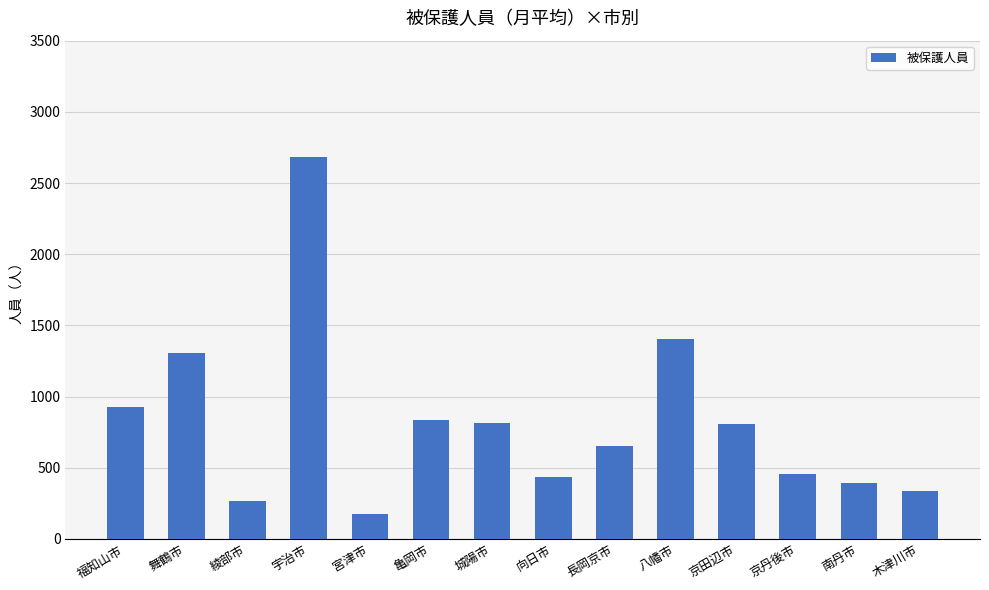

What is the minimum value shown in the chart?

176